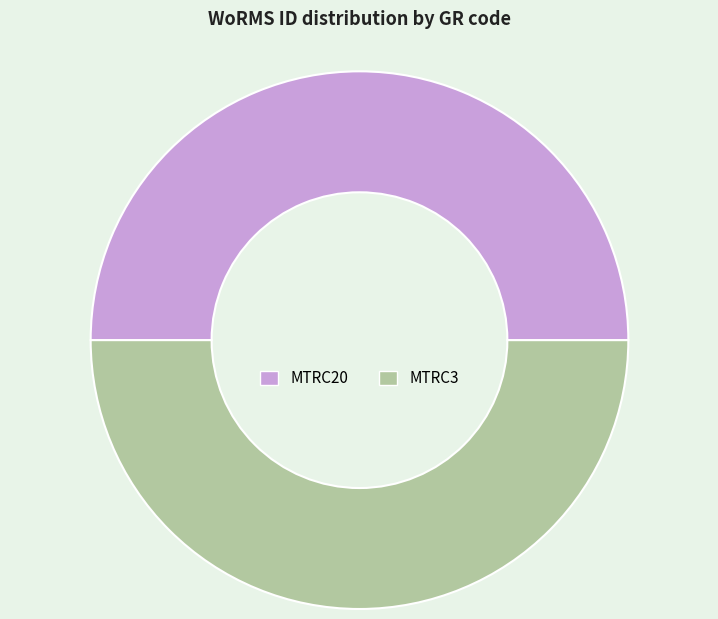

Do MTRC3 and MTRC20 together represent more than half of the pie?

Yes